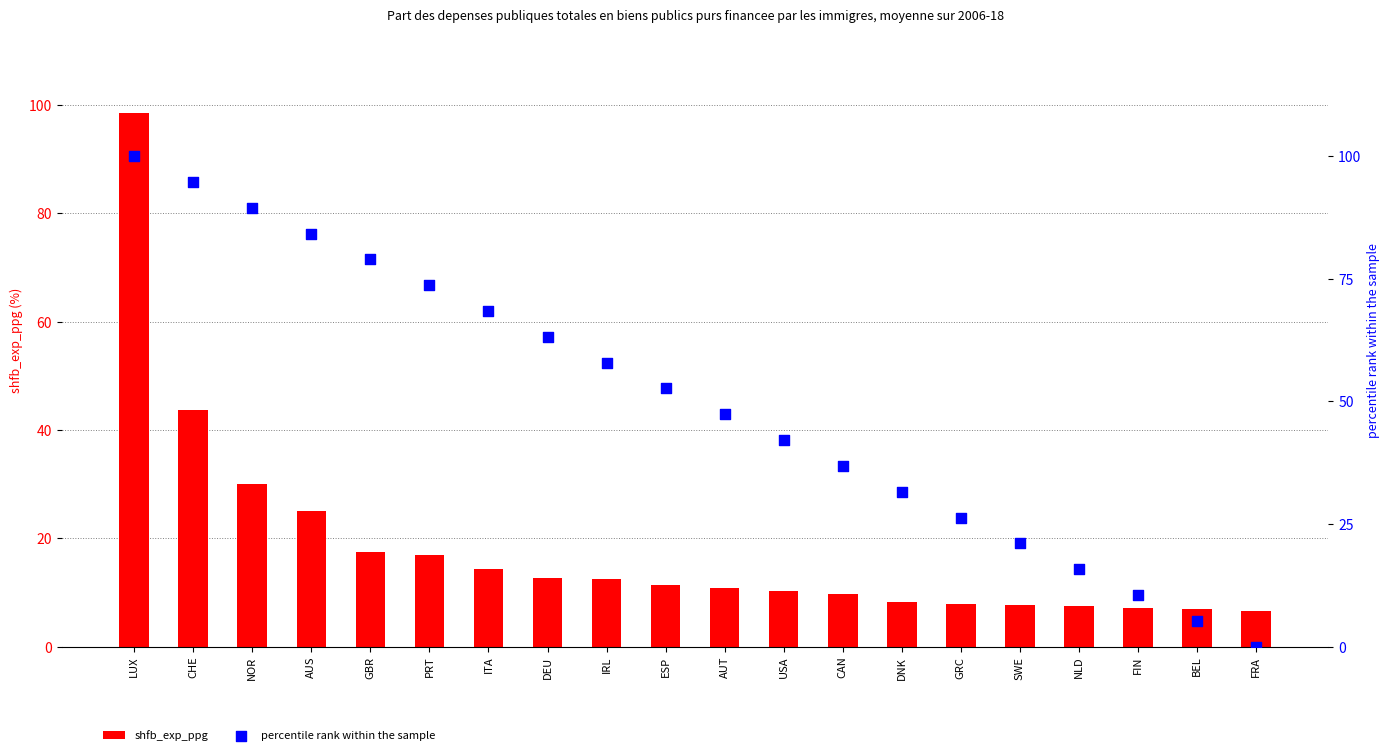

At how many categories does at least one series exceed 64?

7